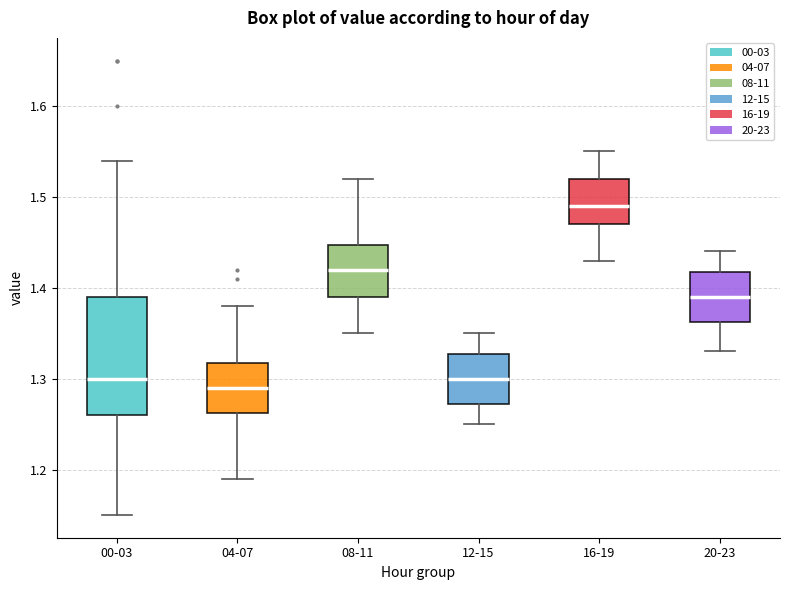

Reading left to right, transcribe this box plot: for each box, give where its median line is, the range the box spans, and where its two whiskers end, as read against the y-axis. The values are not printed on the chart, so give them approximately, as read against the axis.

00-03: median 1.30, box 1.26 to 1.39, whiskers 1.15 to 1.54
04-07: median 1.29, box 1.26 to 1.32, whiskers 1.19 to 1.38
08-11: median 1.42, box 1.39 to 1.45, whiskers 1.35 to 1.52
12-15: median 1.30, box 1.27 to 1.33, whiskers 1.25 to 1.35
16-19: median 1.49, box 1.47 to 1.52, whiskers 1.43 to 1.55
20-23: median 1.39, box 1.36 to 1.42, whiskers 1.33 to 1.44